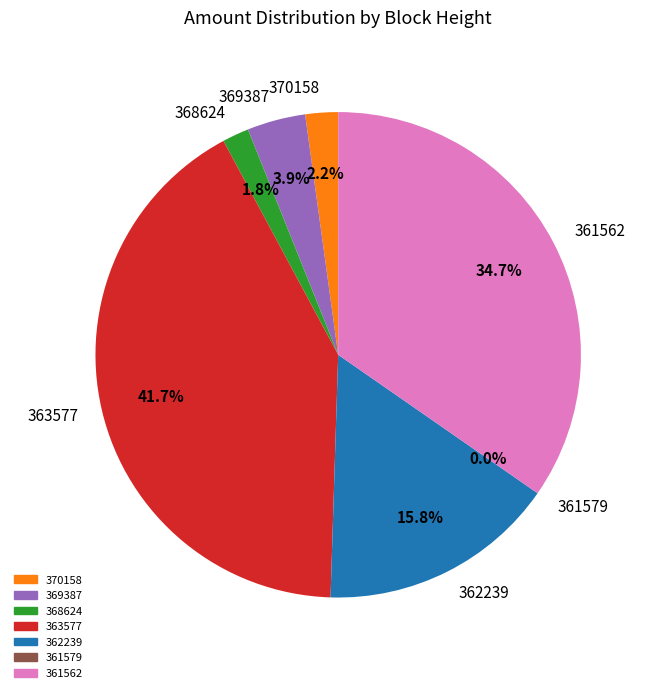

To the nearest percent, what is the difference between the largest and smallest slice percentages?

42%